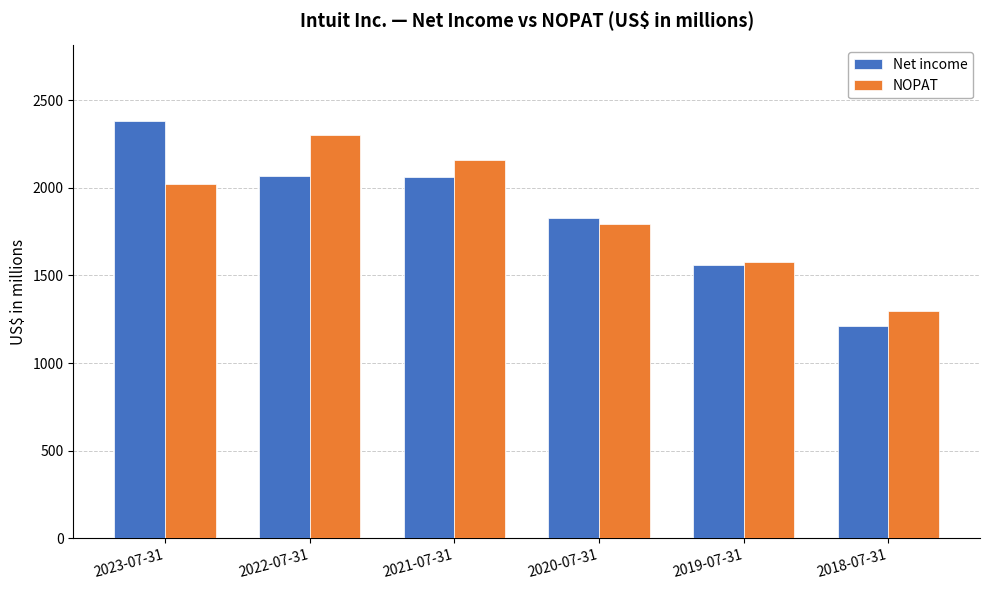

Which series changed the most between 2022-07-31 and 2019-07-31?

NOPAT